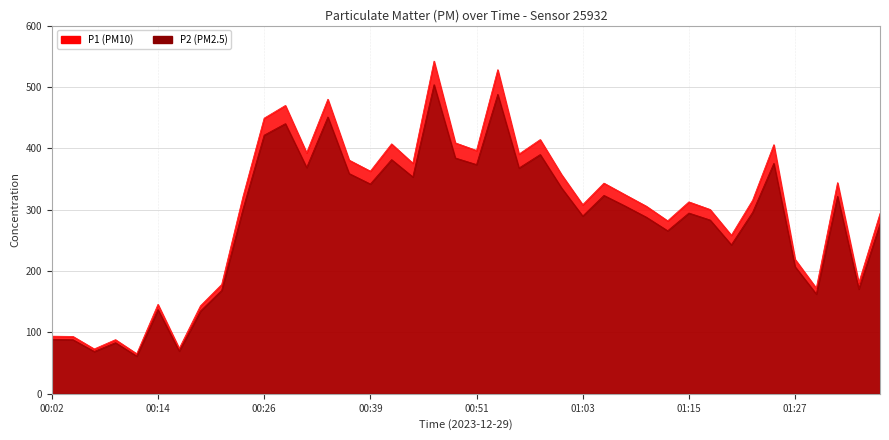

True or false: P2 has more than 0 interior local peaks.

True